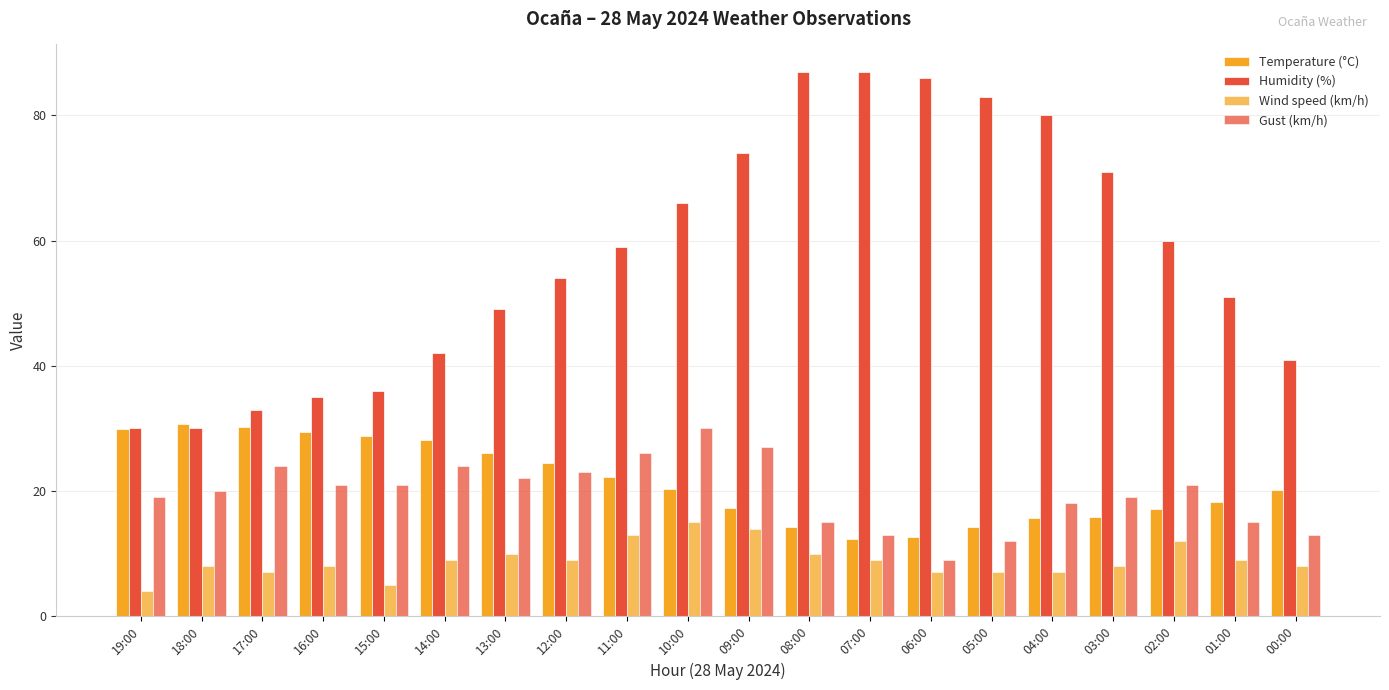

How many bars are there in total?

80